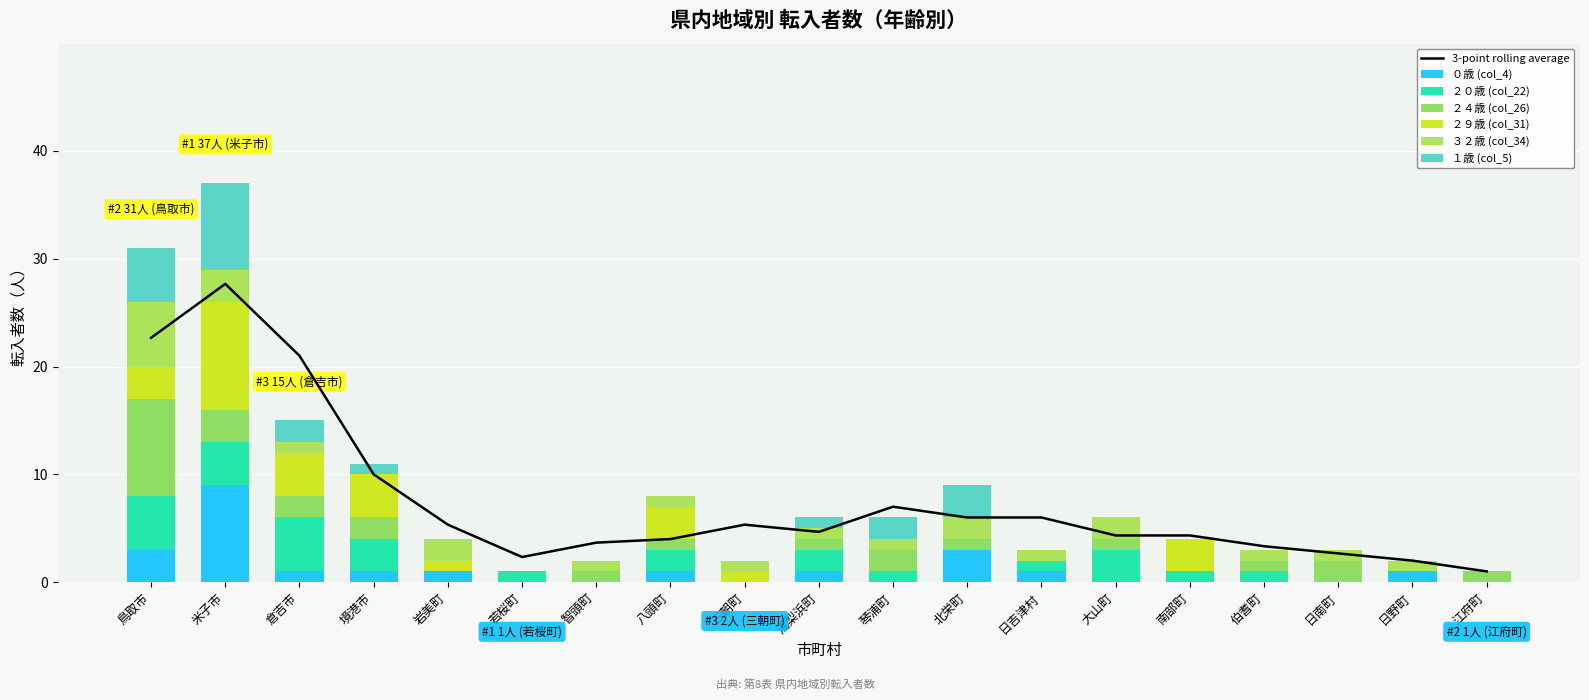

Which category has the highest value in the ３２歳 (col_34) series?

鳥取市